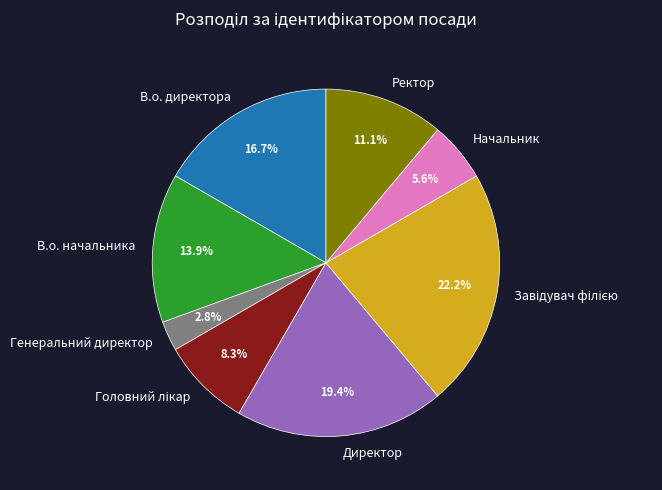

What is the total percentage of Генеральний директор and Директор?

22.2%